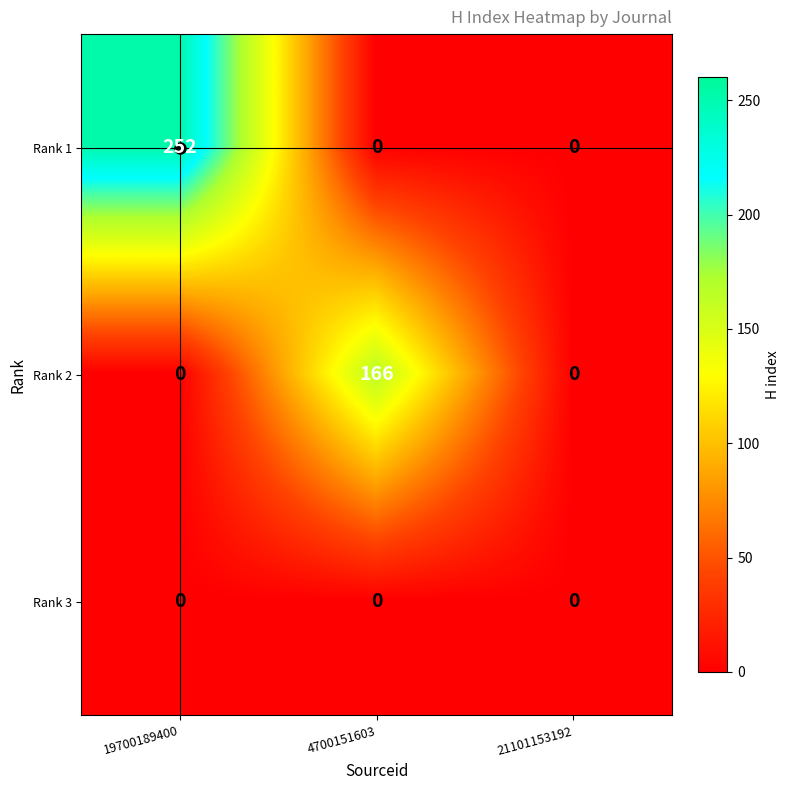

What is the sum of the Rank 2 values at 21101153192 and 4700151603?

166